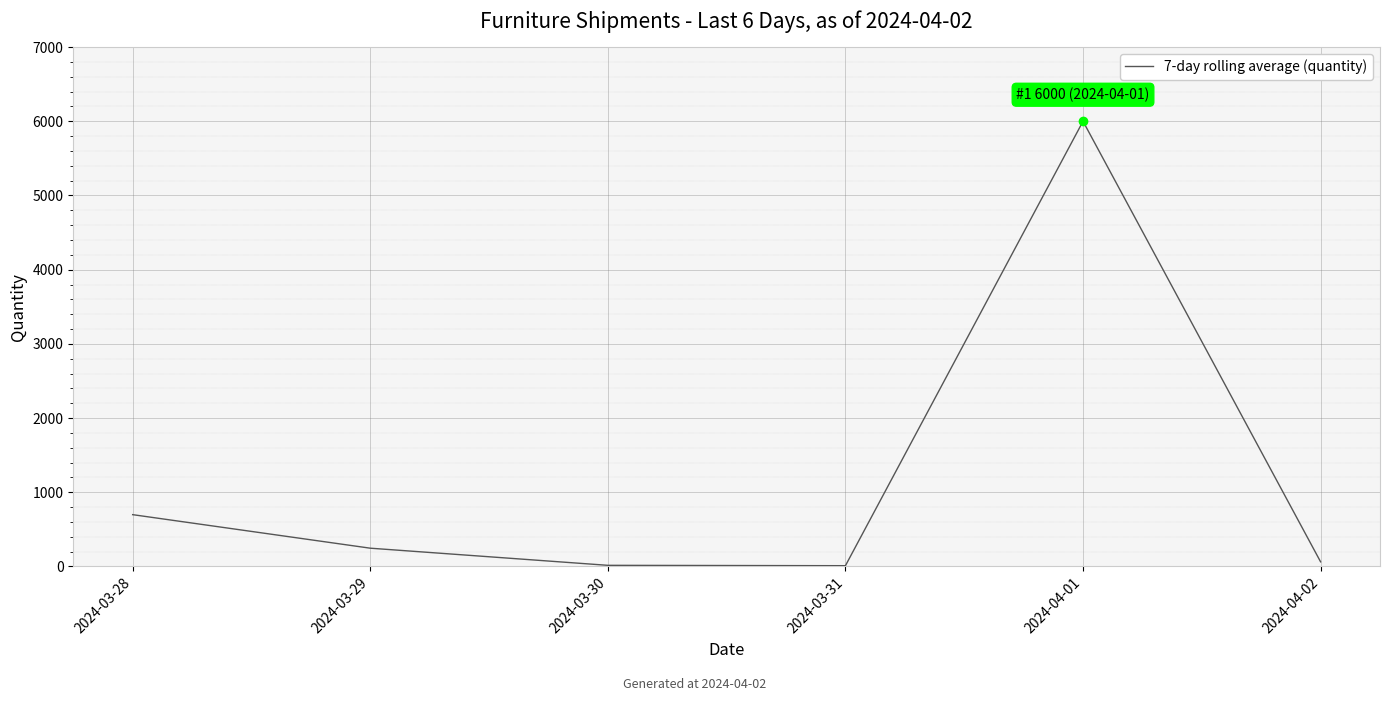

What position from the left is 2024-03-31?

4